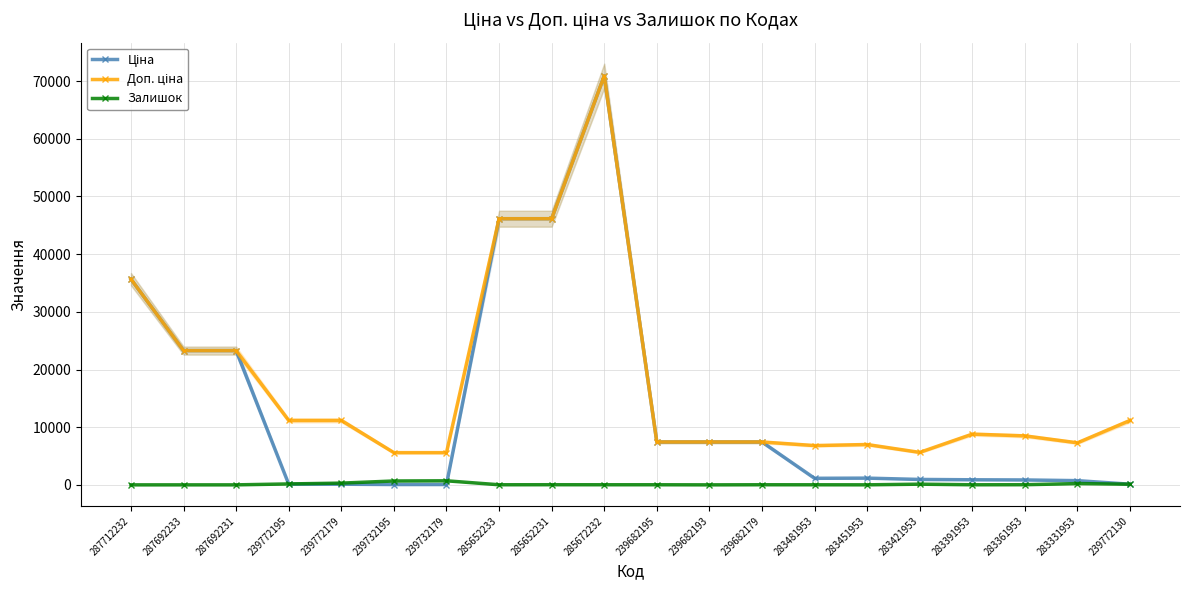

True or false: Залишок and Доп. ціна cross at least once.

False